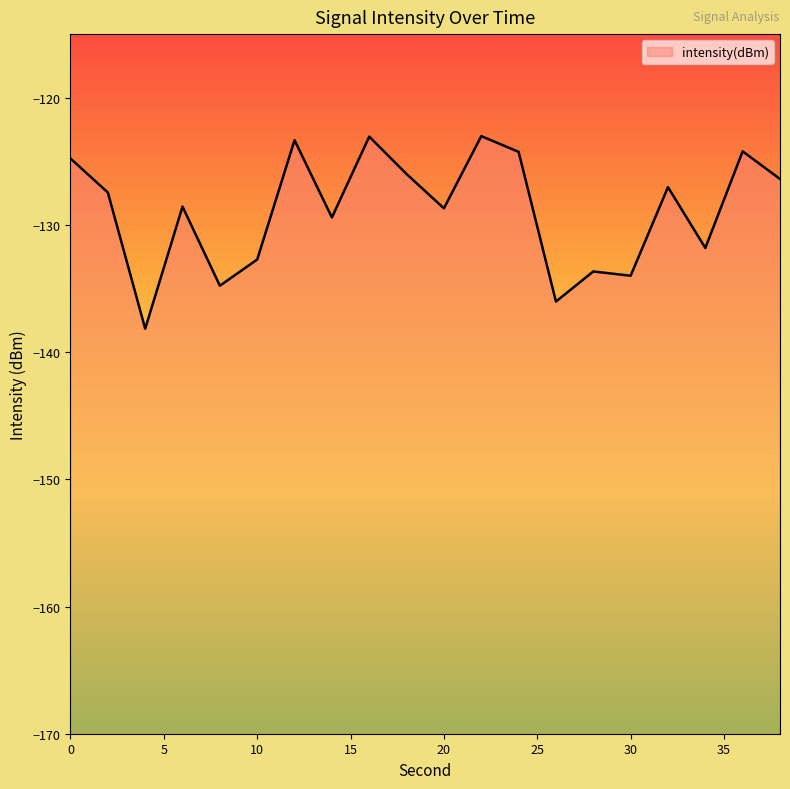

List the labels in order of value, largest first.

22, 16, 12, 36, 24, 0, 18, 38, 32, 2, 6, 20, 14, 34, 10, 28, 30, 8, 26, 4